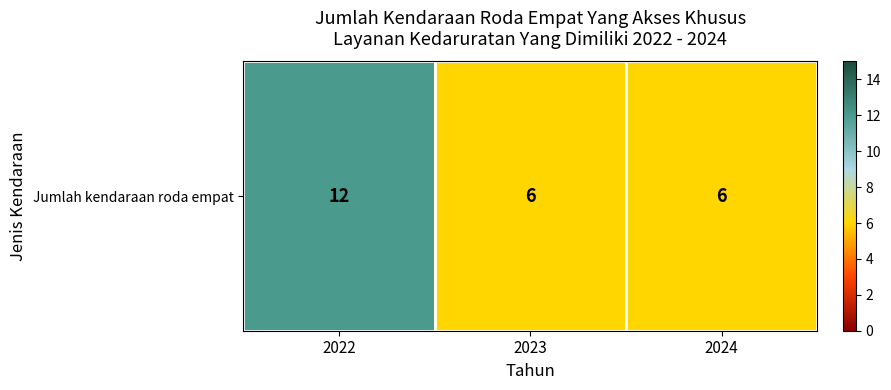

Count the number of values greater than 6.

1